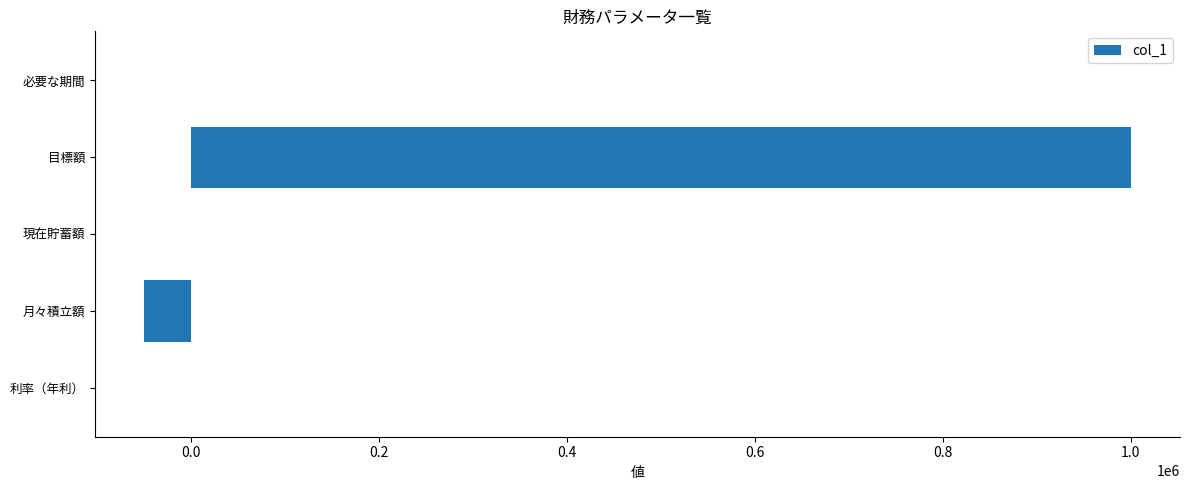

Which category has the highest value across all series?

目標額